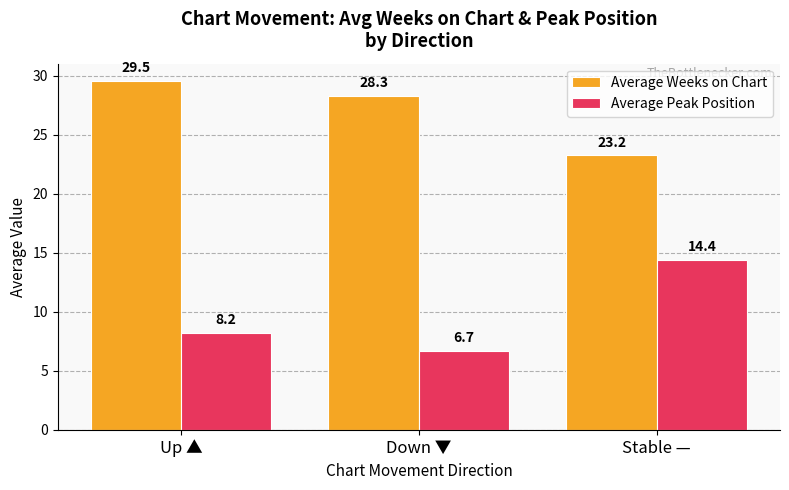

Which label corresponds to the smallest value in the chart?

Down ▼